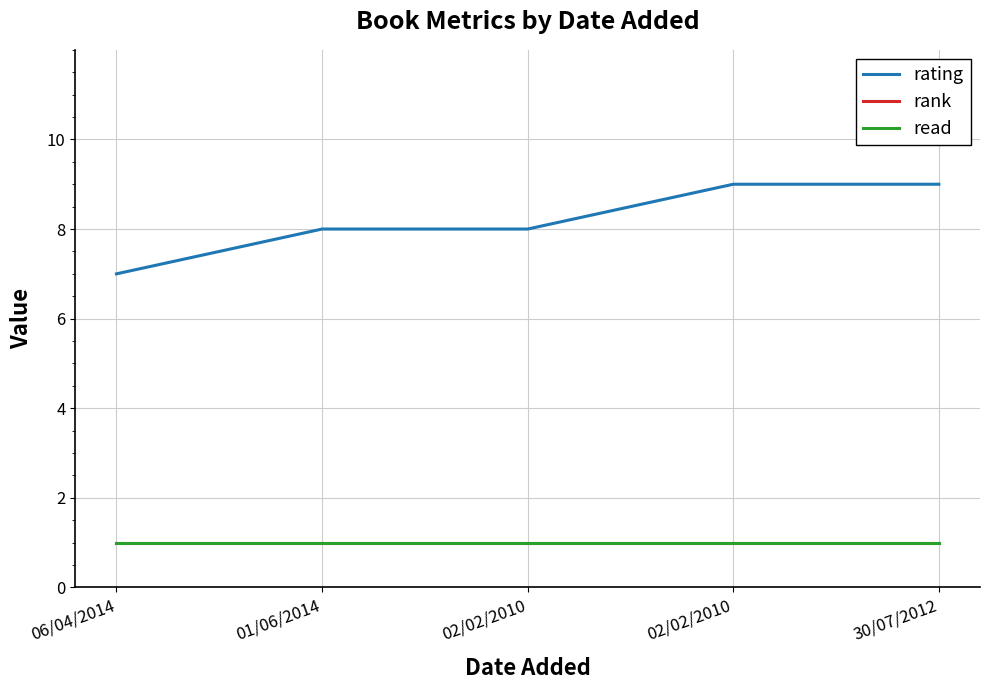

What is the minimum value for rating?

7